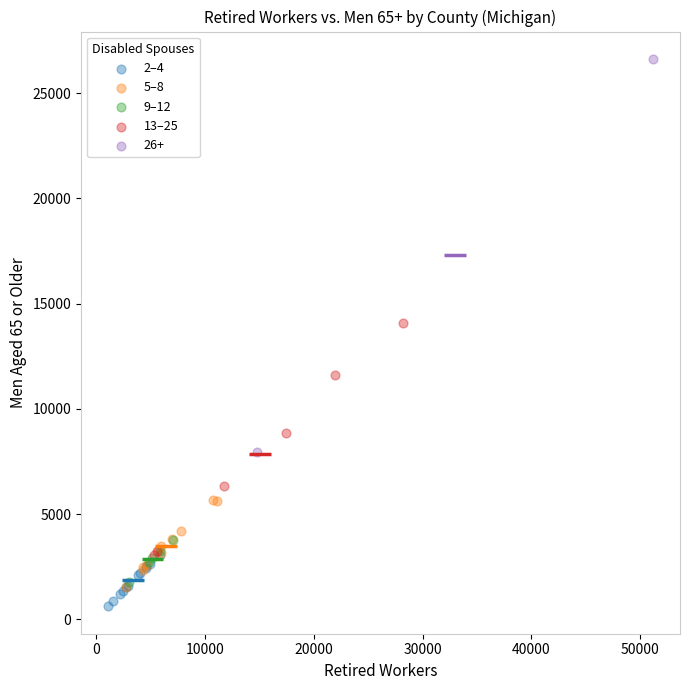

What are all the series names shown in the legend?

2–4, 5–8, 9–12, 13–25, 26+